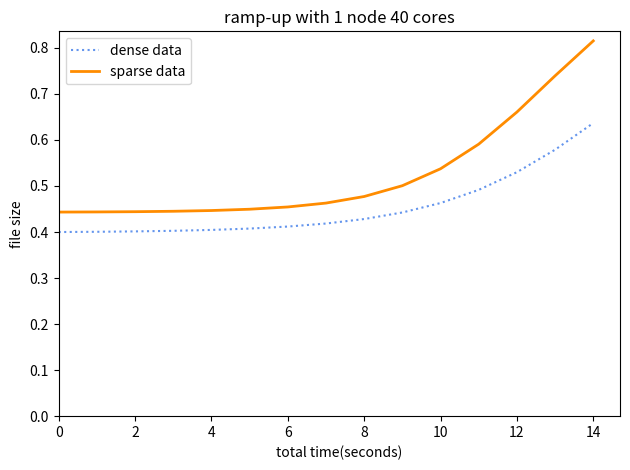

Does the chart have visible grid lines?

No